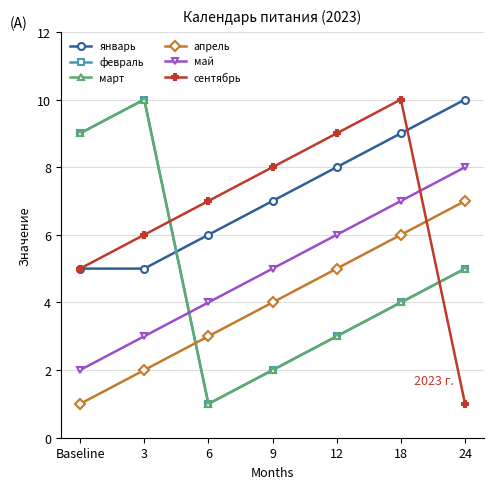

True or false: май has more than 2 points higher than both neighbors.

False